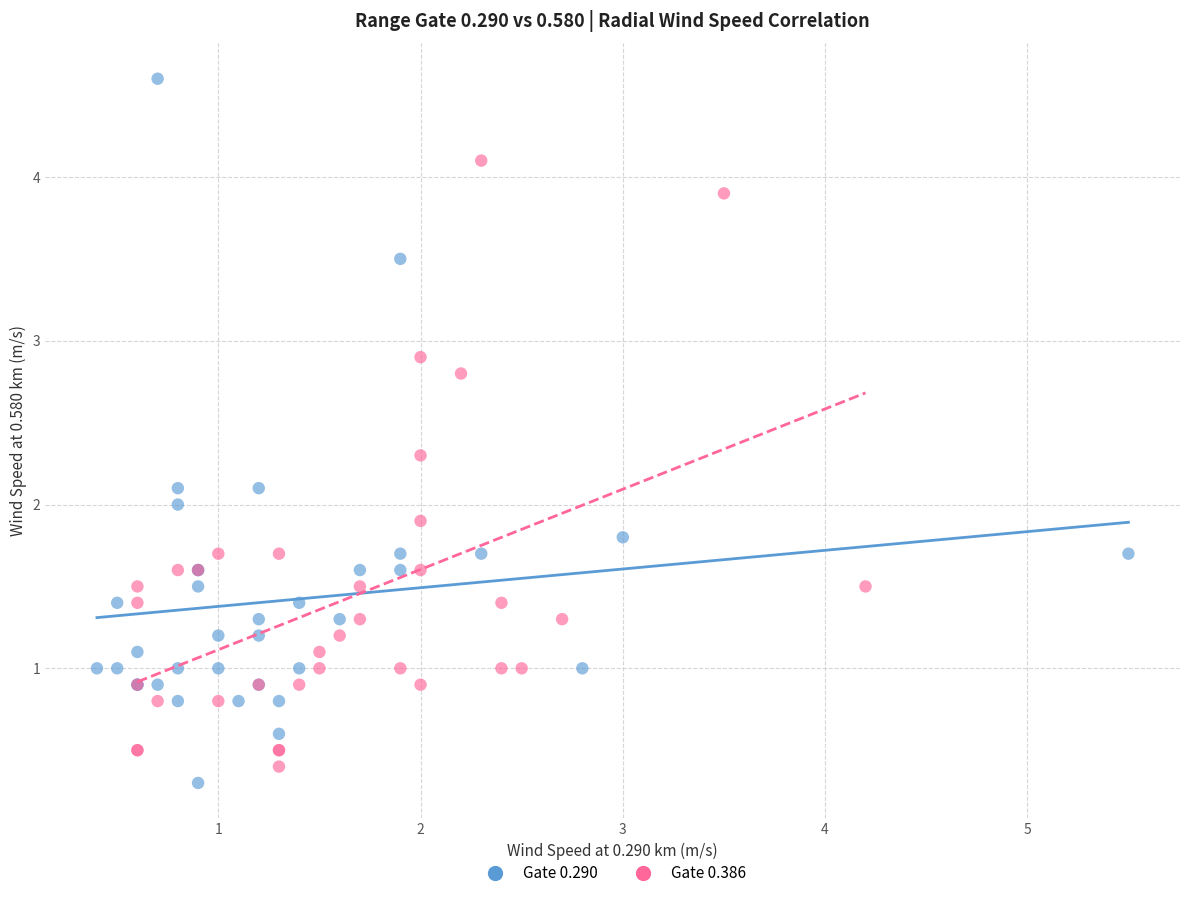

Which series reaches the maximum Y coordinate?

Gate 0.290